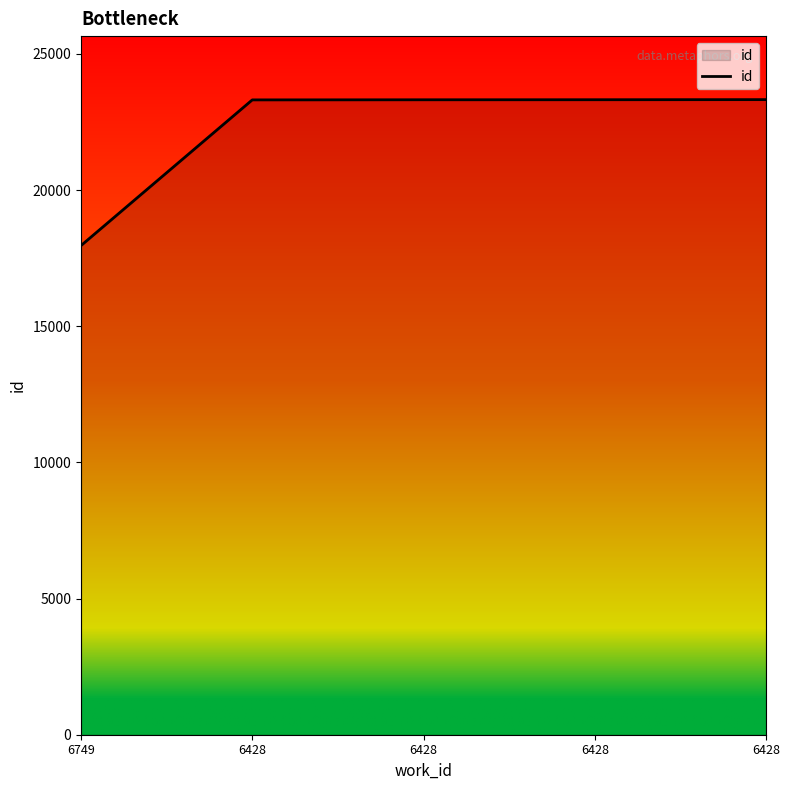

Count the number of categories in the chart.

5